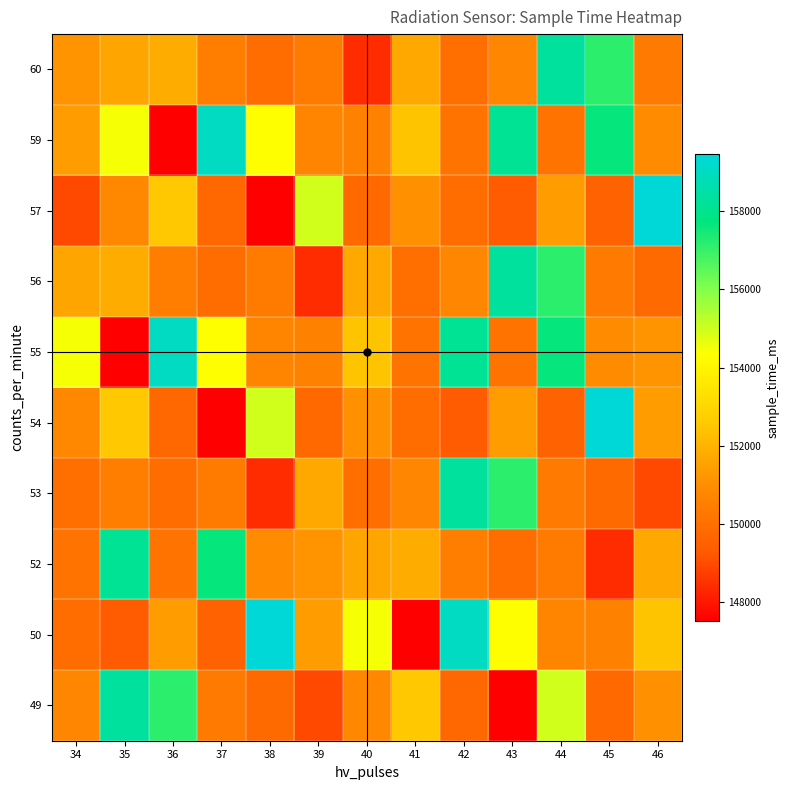

Count the number of data series in this chart.

10